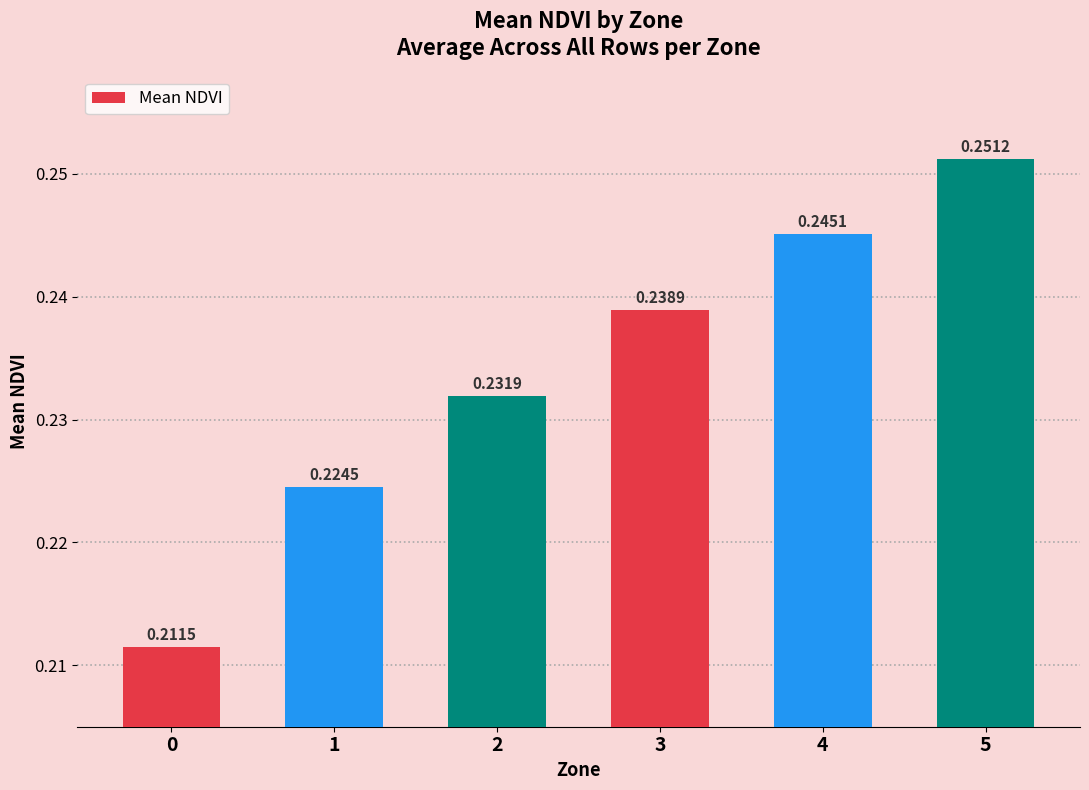

Between 5 and 0, which is larger?

5